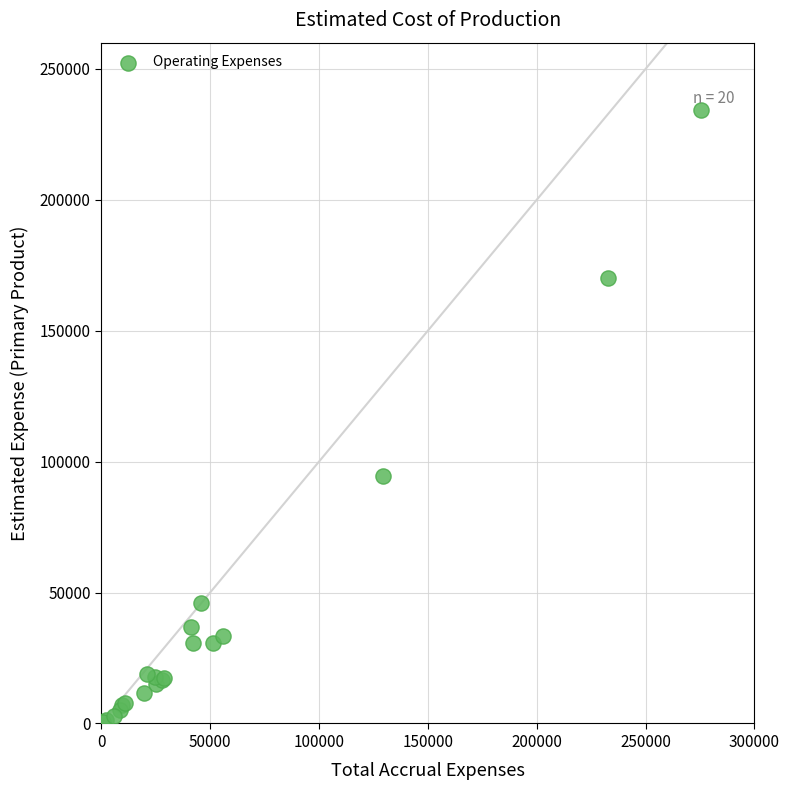

What Y value in the scatter plot is closest to 117316?

94498.5